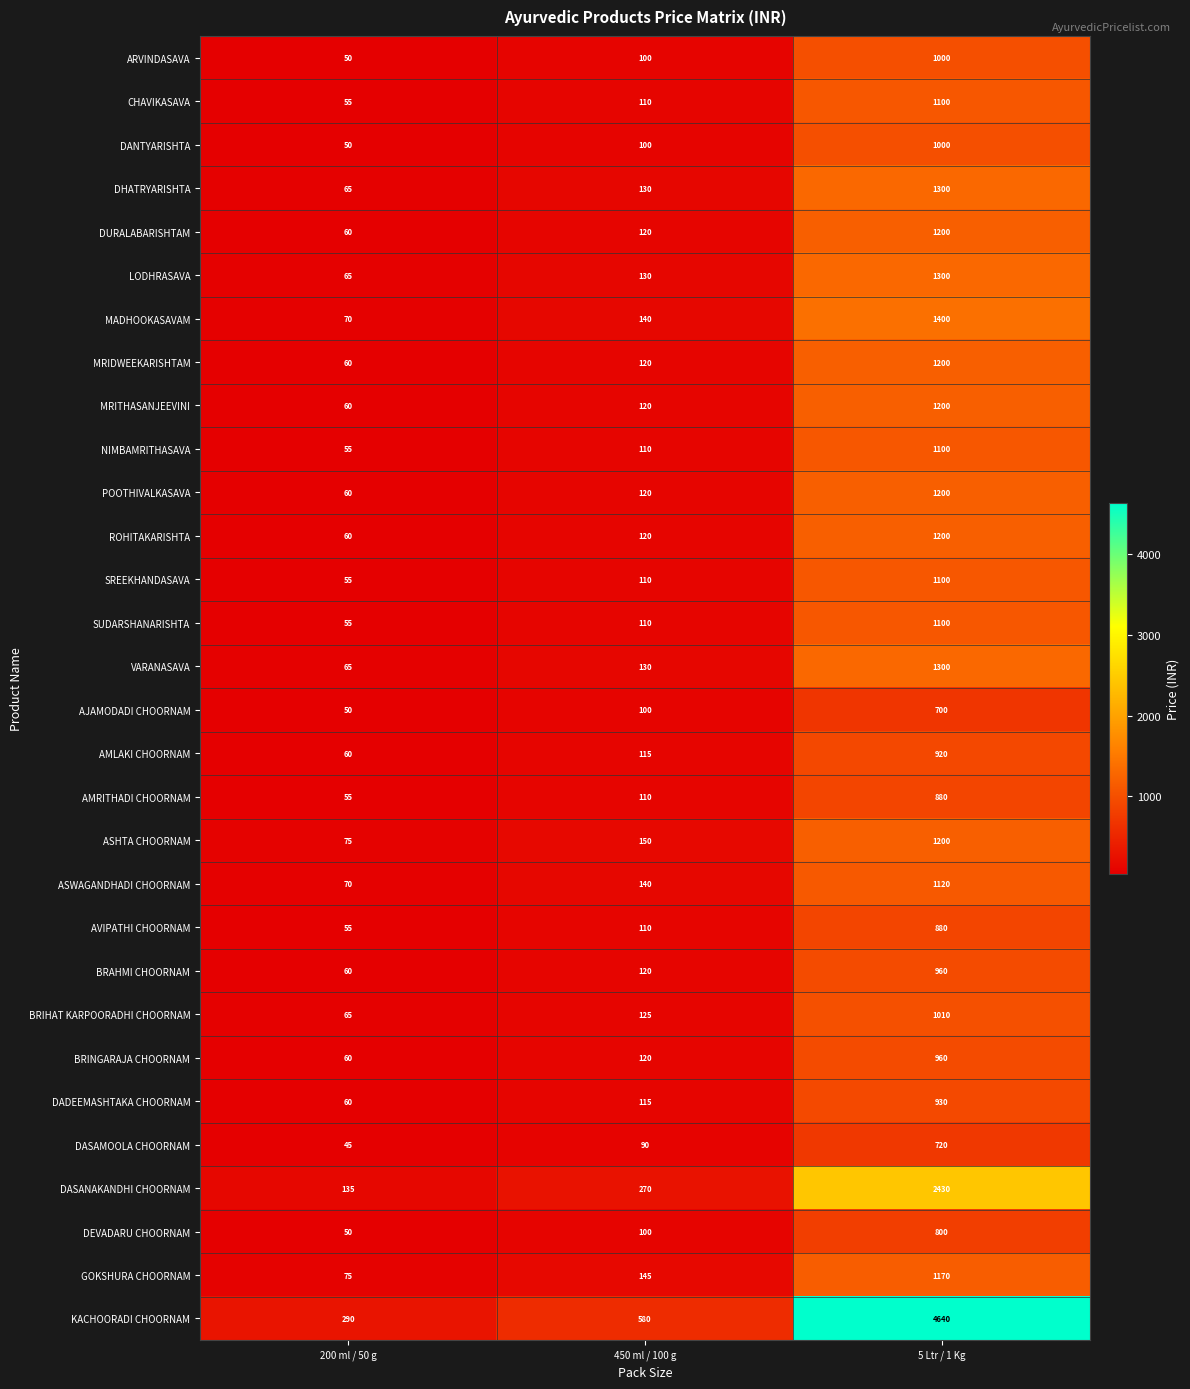

Is it true that ROHITAKARISHTA equals 1200 at 5 Ltr / 1 Kg?

True